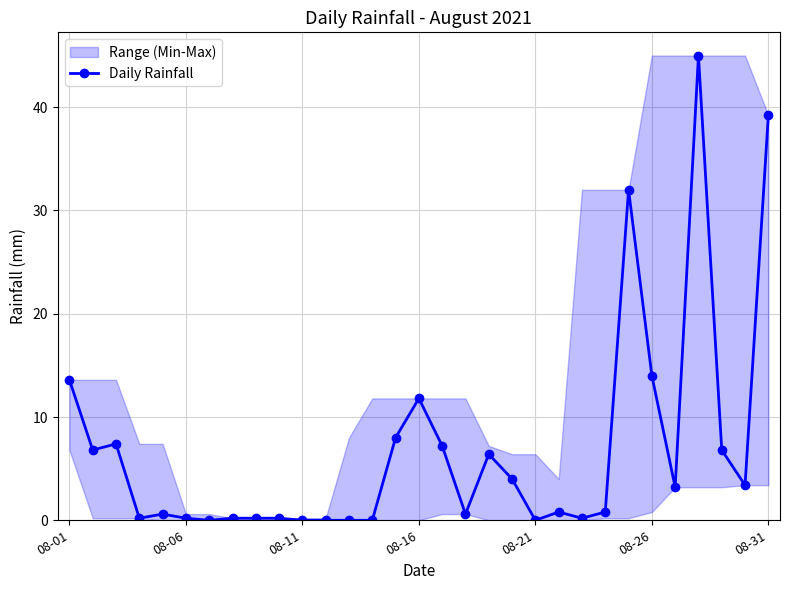

What is the sum of all values?

212.8